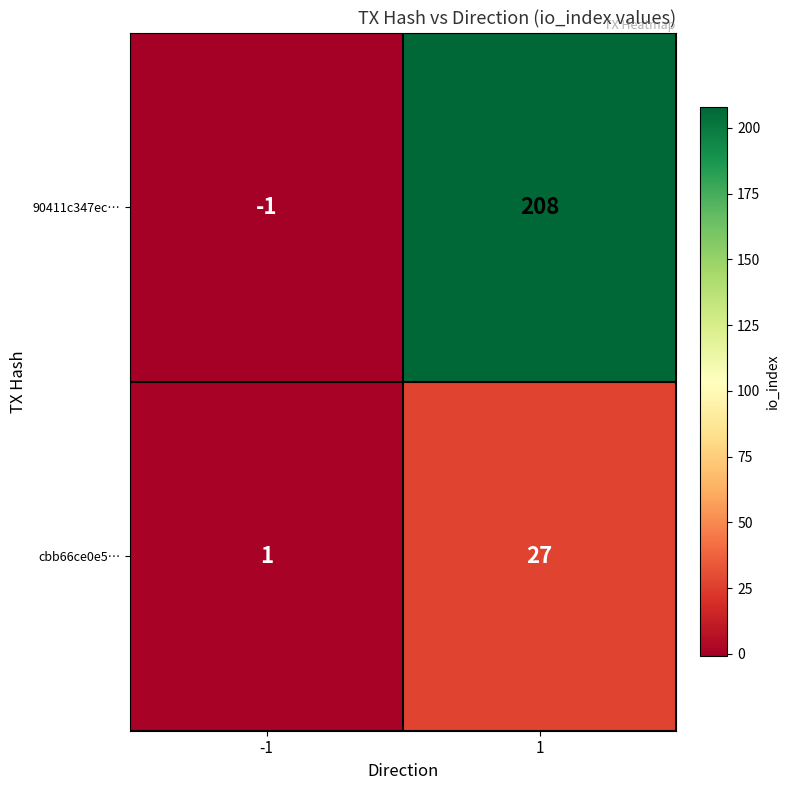

The value of 90411c347ec… at -1 is -1. True or false?

True